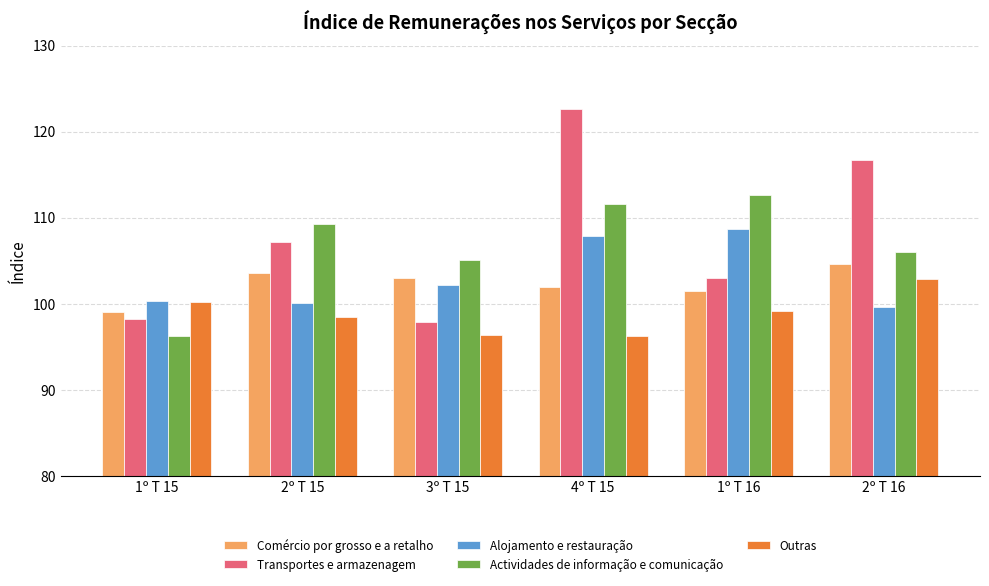

What is the highest value of the Transportes e armazenagem series?

122.6